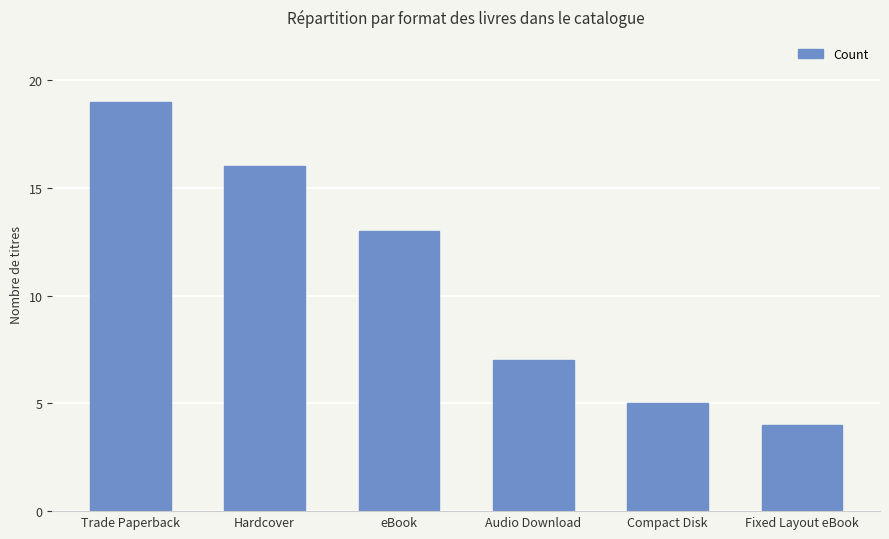

How many values are below 13?

3